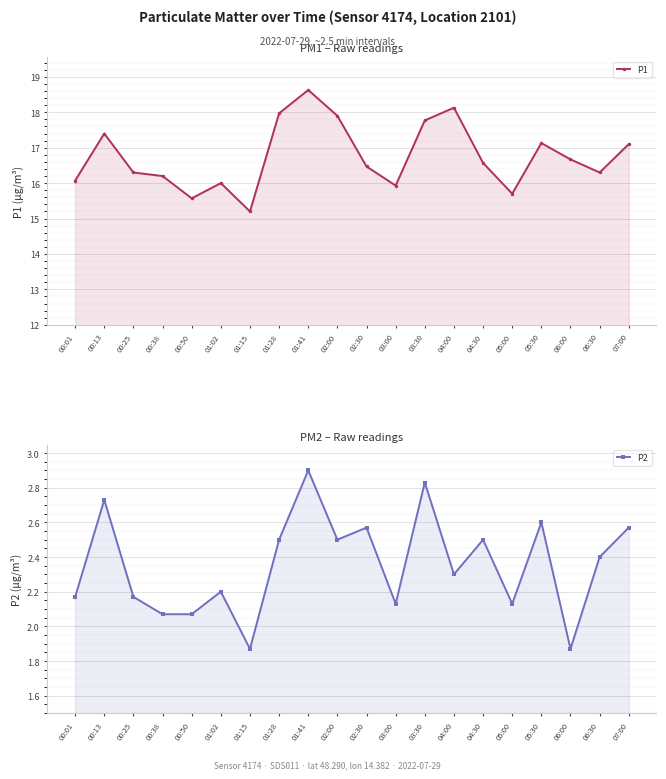

List the series in order of their overall mean, highest first.

P1, P2